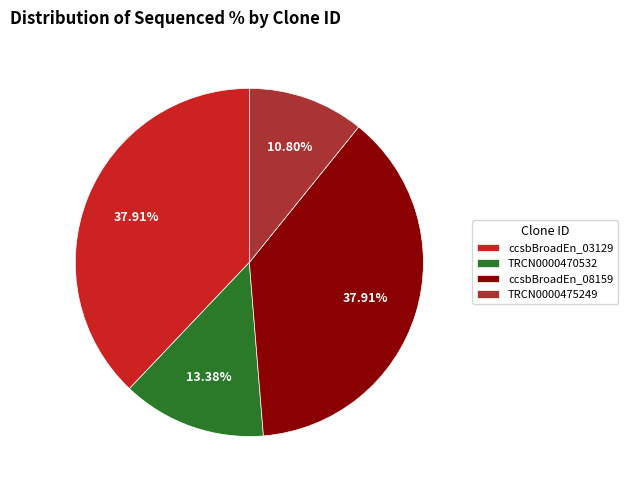

Does any single category account for the majority?

No